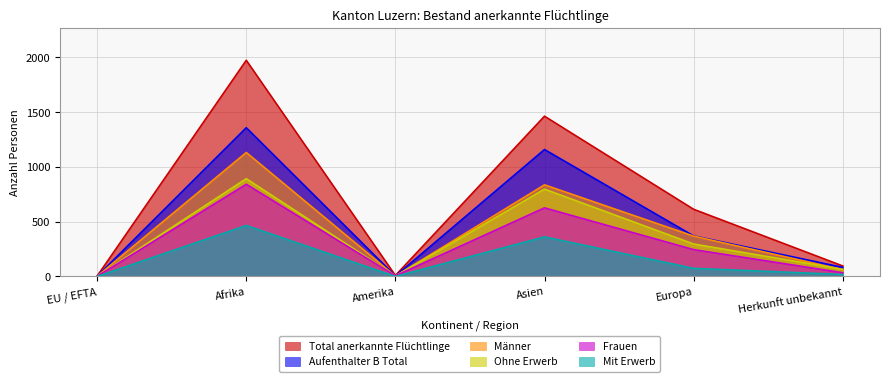

At which label does Frauen first exceed 245?

Afrika